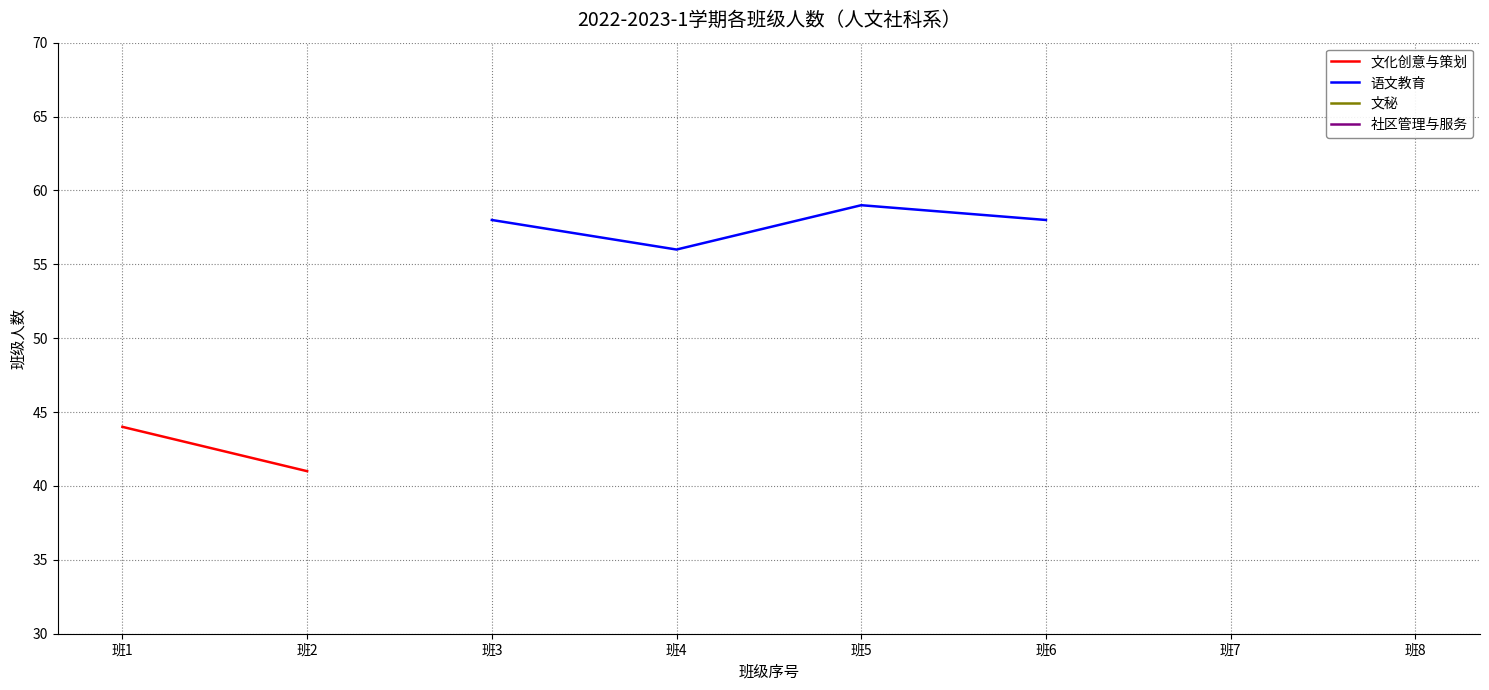

Which label corresponds to the smallest value in the chart?

班2